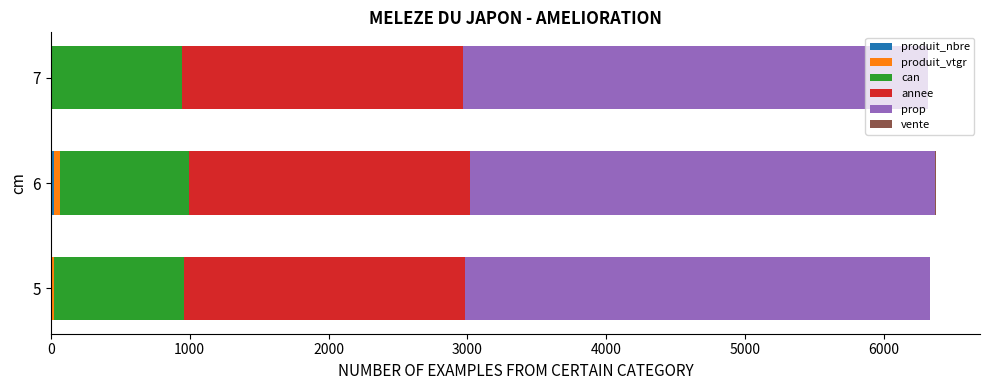

How many categories are shown in the chart?

3